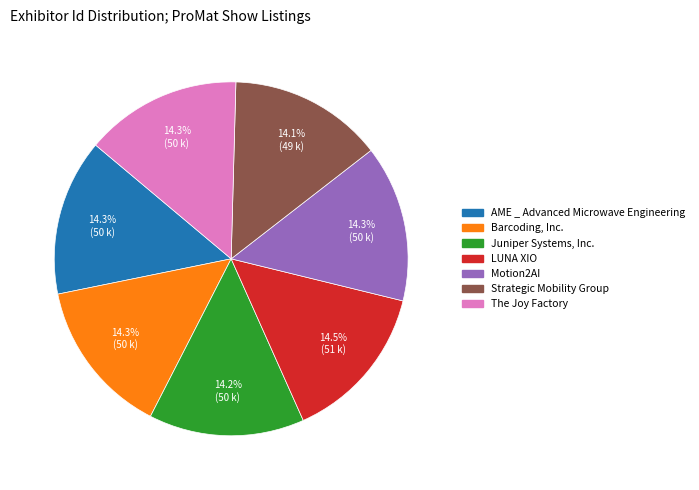

Approximately how many times larger is the value at Barcoding, Inc. compared to AME _ Advanced Microwave Engineering?

1.0